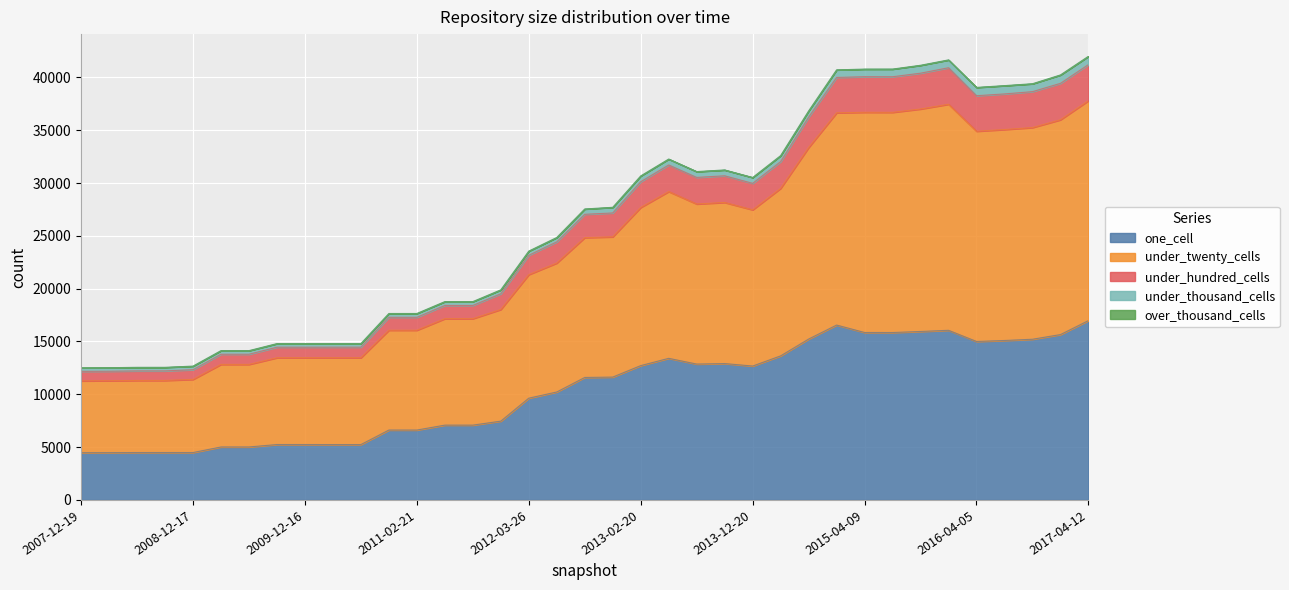

What is the maximum value for one_cell?

16983